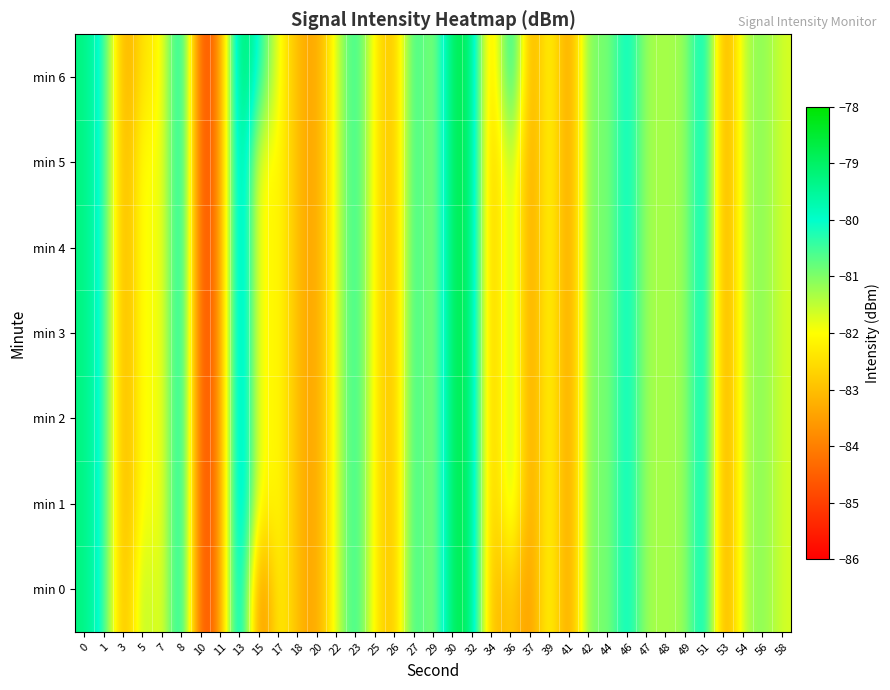

What is the minimum value shown in the chart?

-85.3